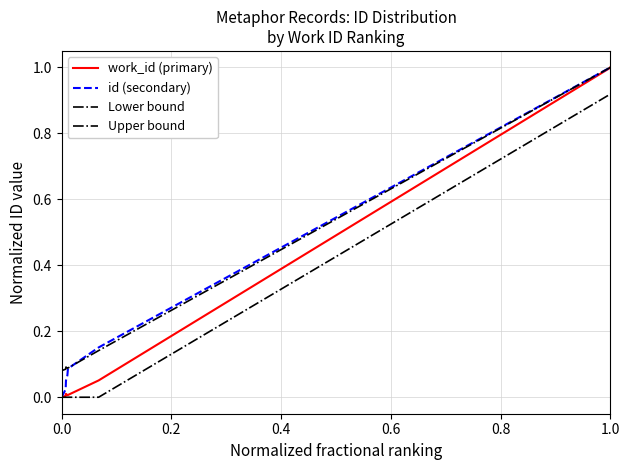

Rank the series at 1.0 from lowest to highest value.

Lower bound, work_id (primary), id (secondary), Upper bound